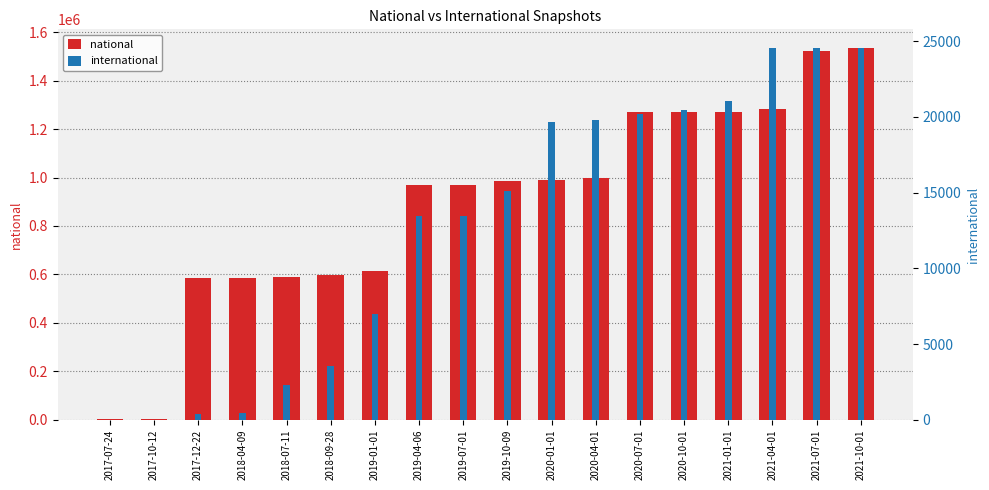

Which has a higher value, 2021-04-01 or 2021-10-01?

2021-10-01